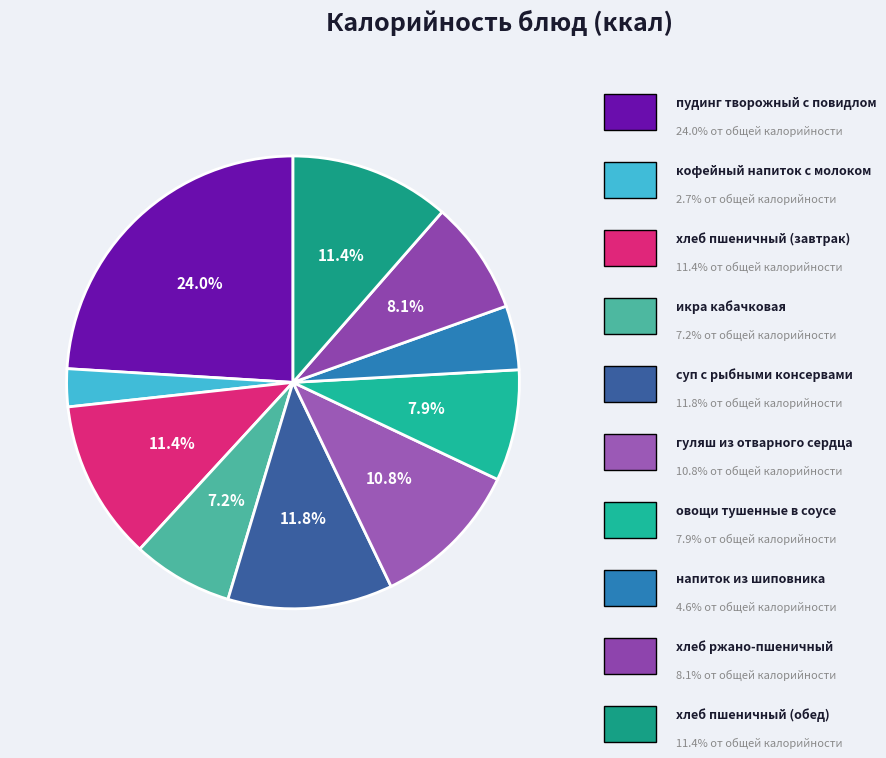

How many segments does this pie chart have?

10